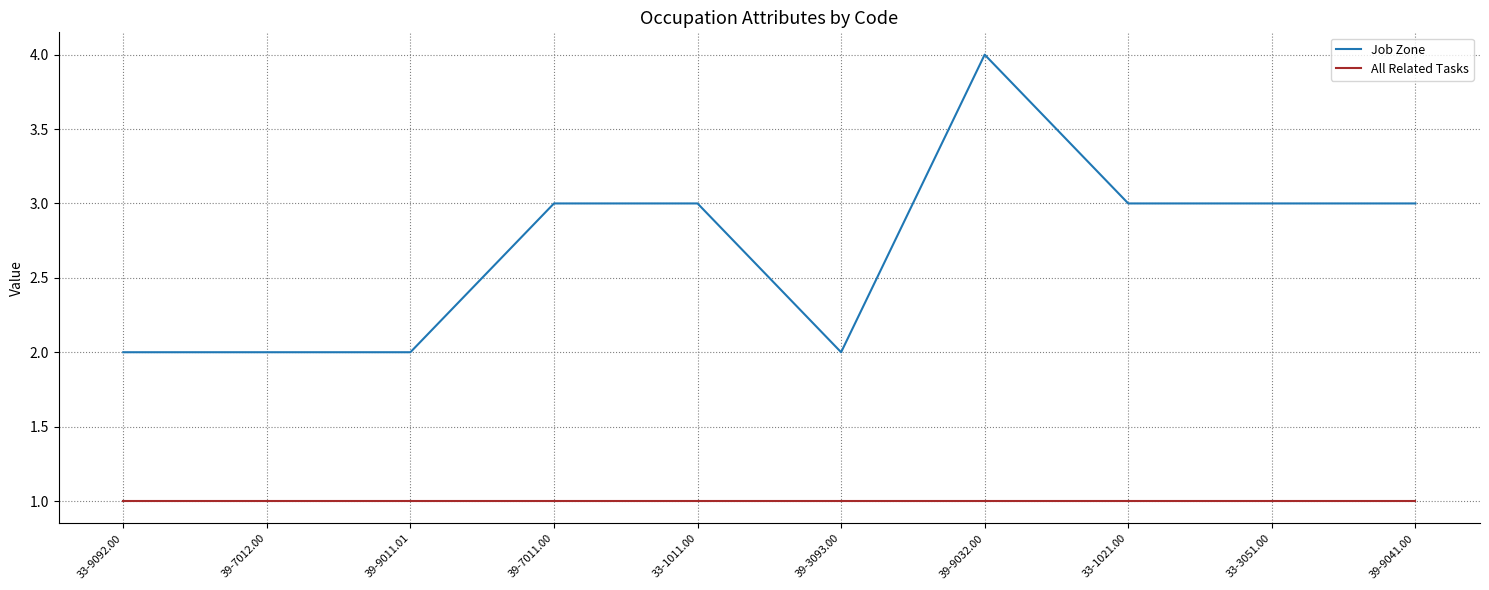

The Job Zone series shows 2 at 39-9011.01. True or false?

True